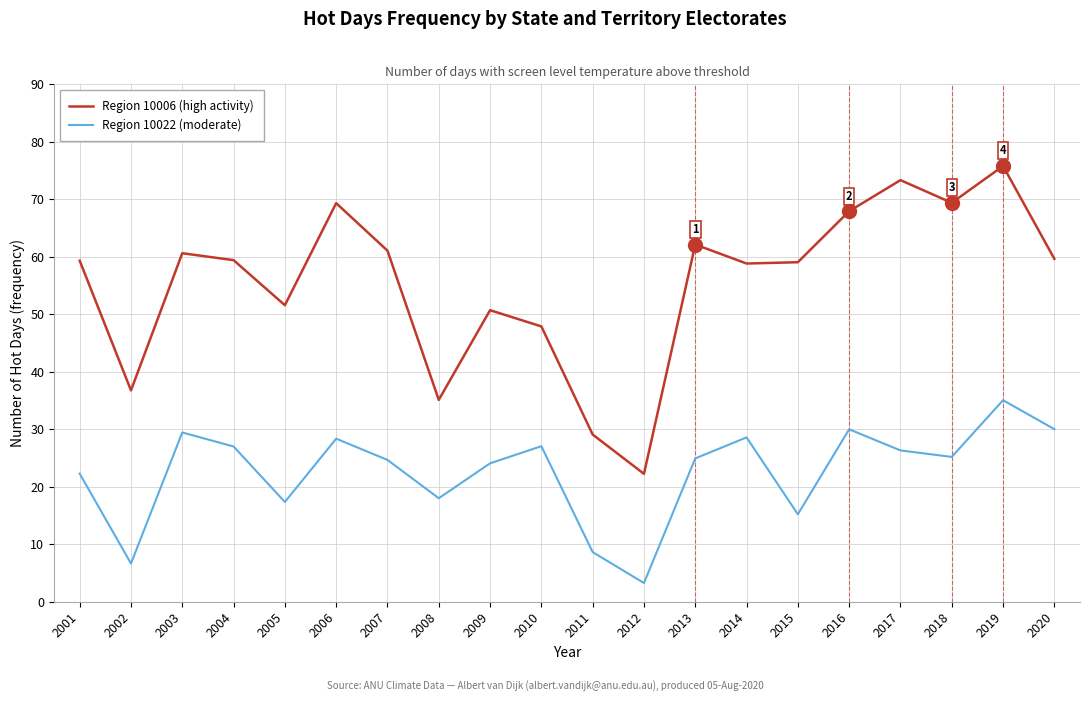

What is the minimum value for Region 10022 (moderate)?

3.2